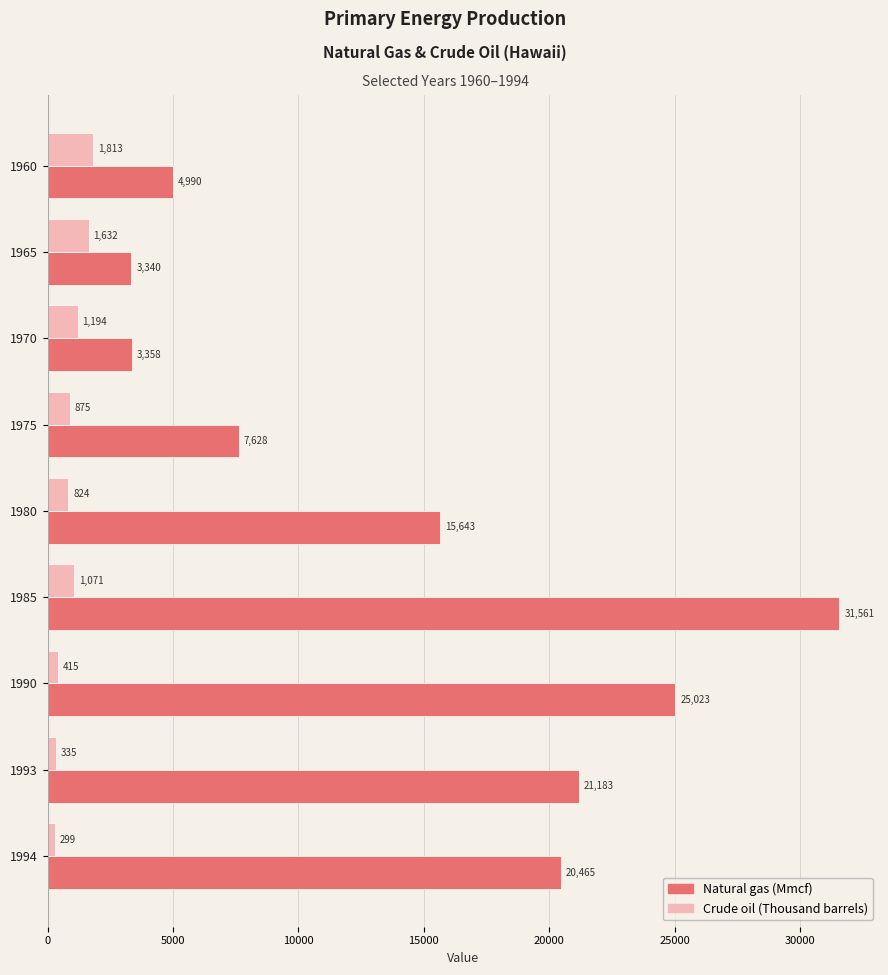

What is the difference between the second highest and second lowest values in the Crude oil (Thousand barrels) series?

1297.0